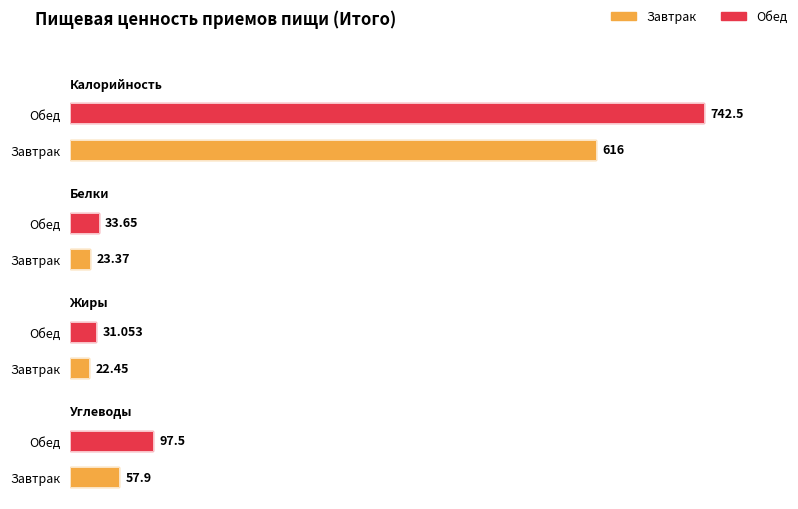

What is the sum of all Жиры values?

53.5